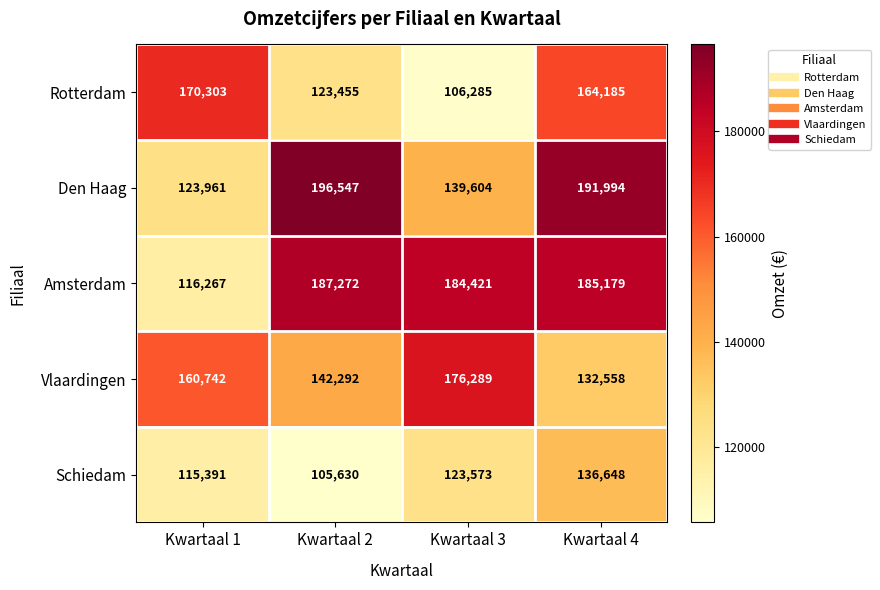

What is the maximum value for Vlaardingen?

176289